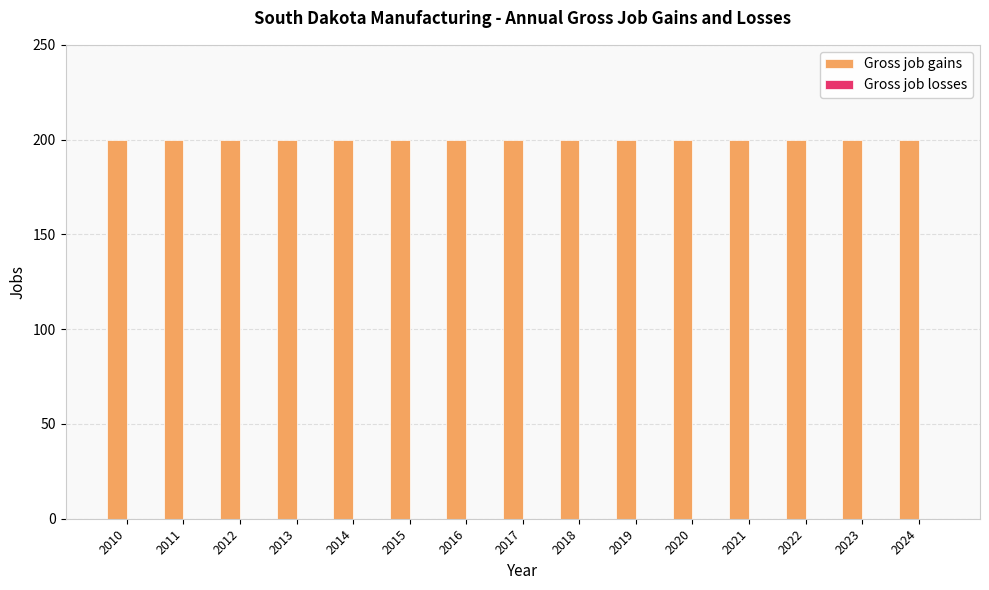

Reading right to left, what are all the values shown in this chart?

Gross job gains: 200	200	200	200	200	200	200	200	200	200	200	200	200	200	200
Gross job losses: 0	0	0	0	0	0	0	0	0	0	0	0	0	0	0